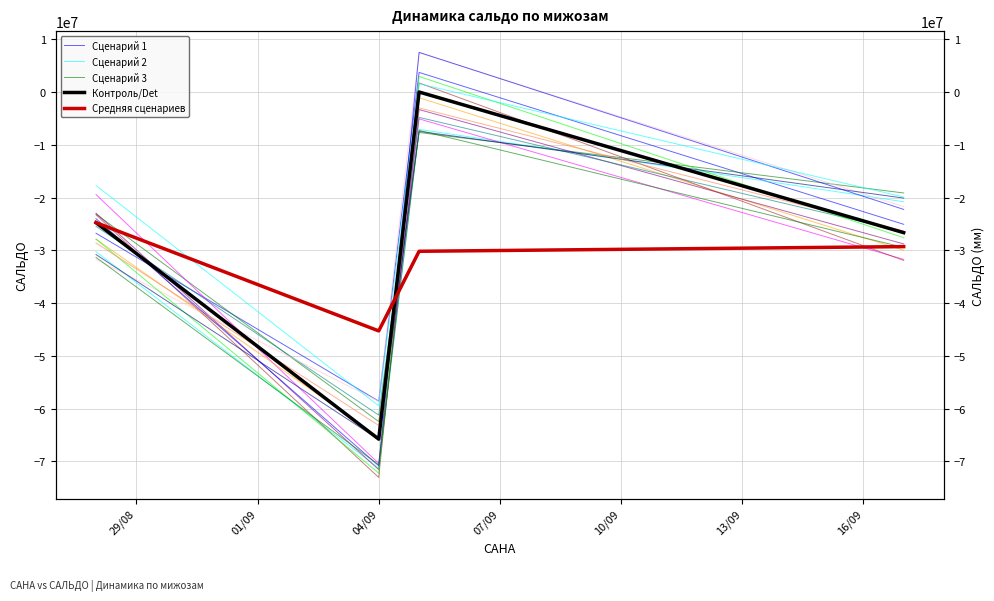

At which label does Сценарий 3 first exceed -19130992?

04/09